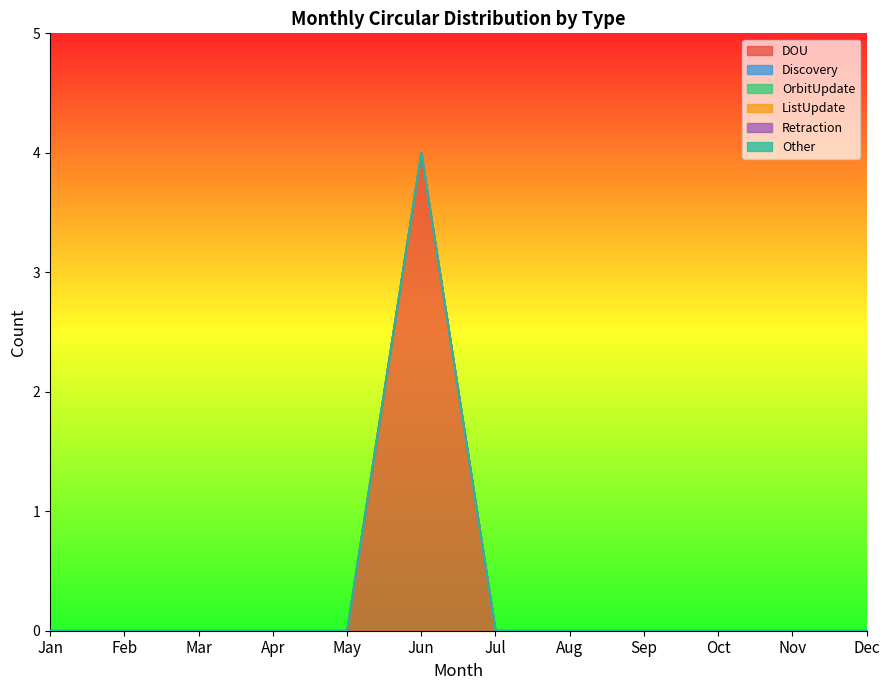

Does the chart have visible grid lines?

No